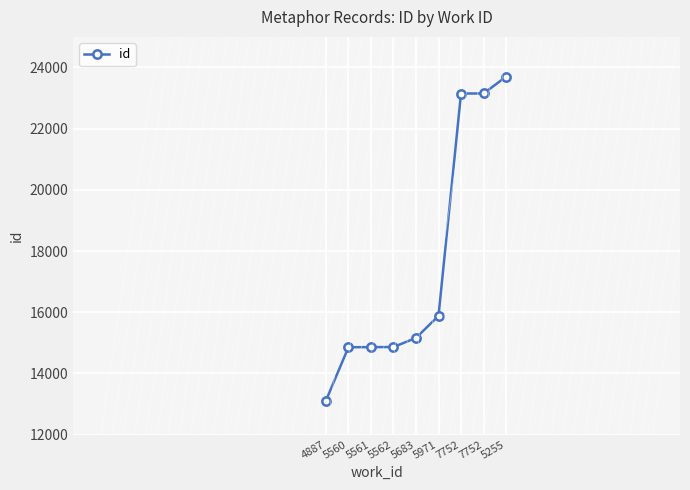

At which category does the chart reach its peak across all series?

5255